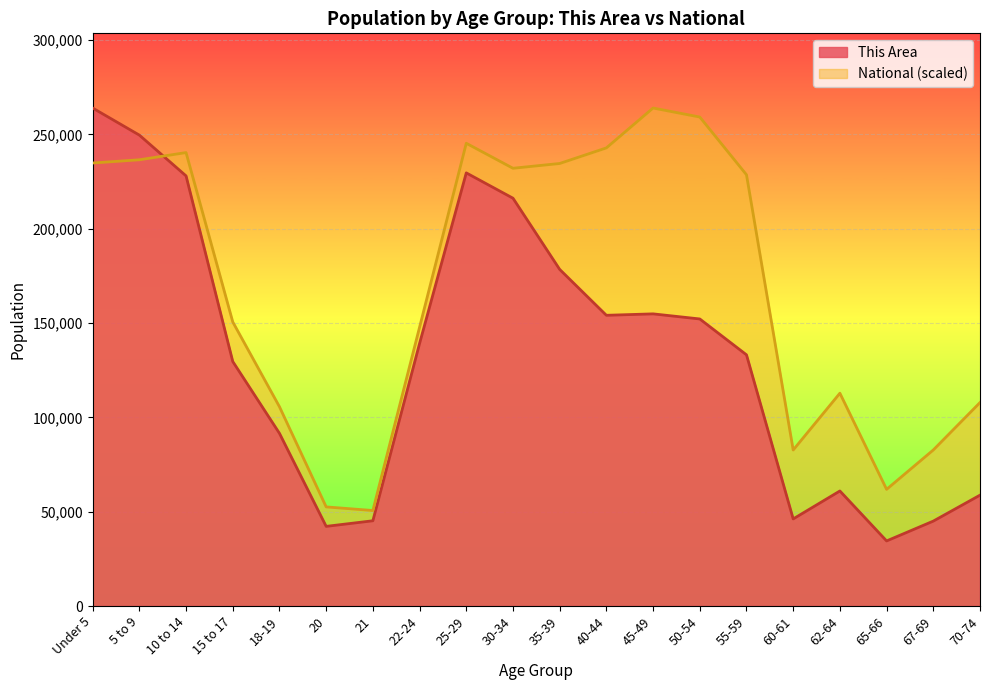

How many interior local valleys does the National series have?

4